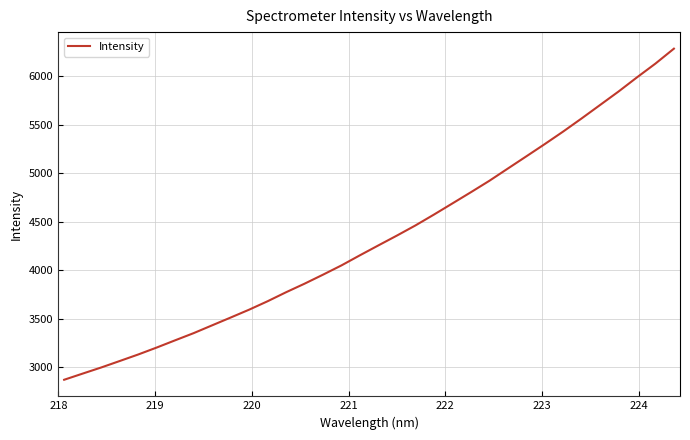

What is the maximum value shown in the chart?

6284.9